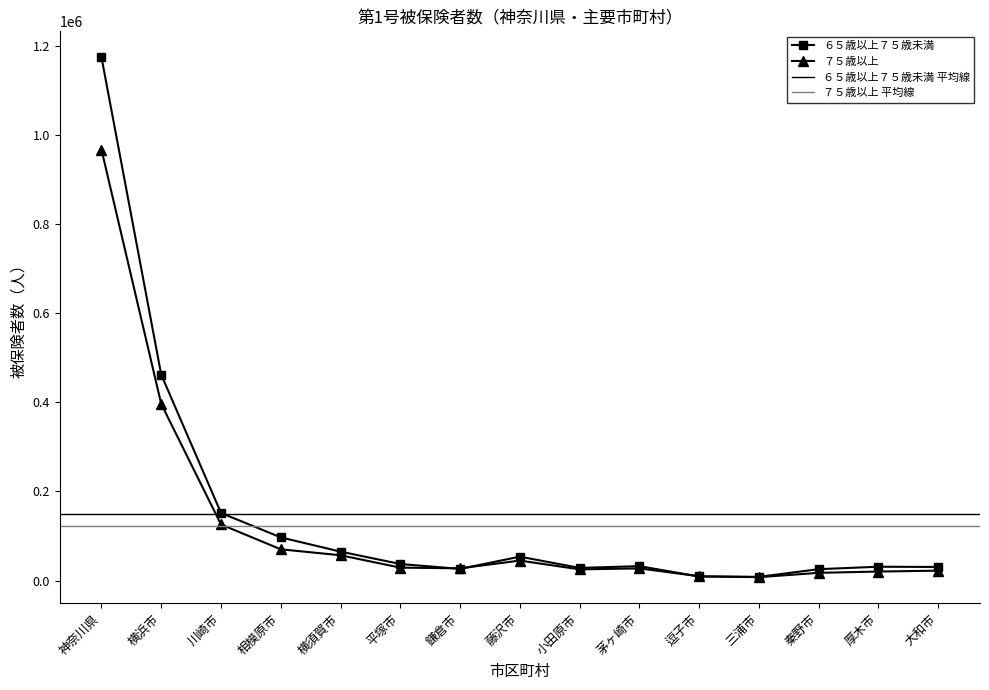

What is the sum of the ７５歳以上 values at 秦野市 and 神奈川県?

984592